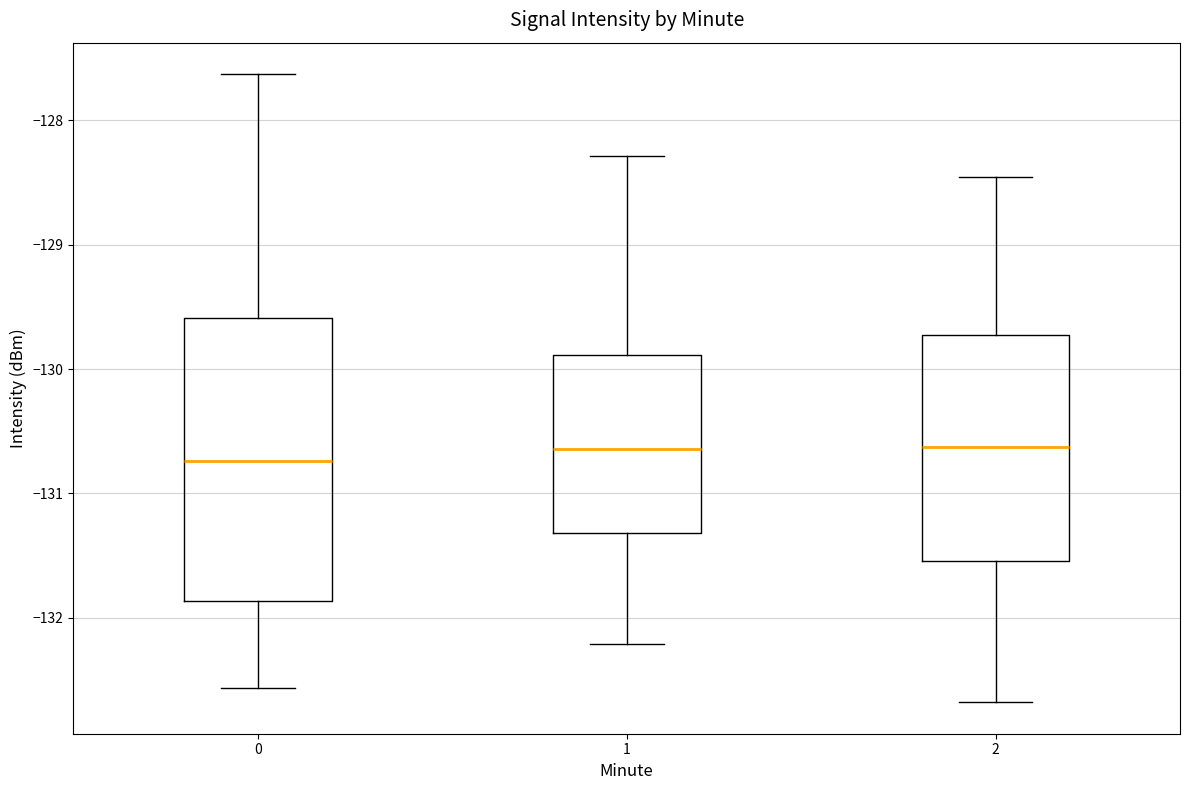

Which box's median line is the lowest?

0